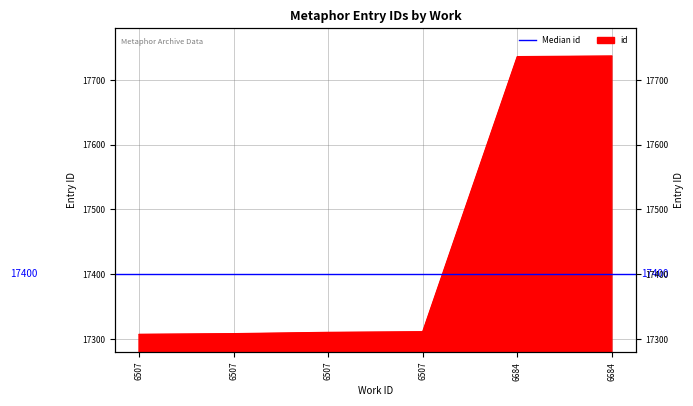

What is the average value?

17452